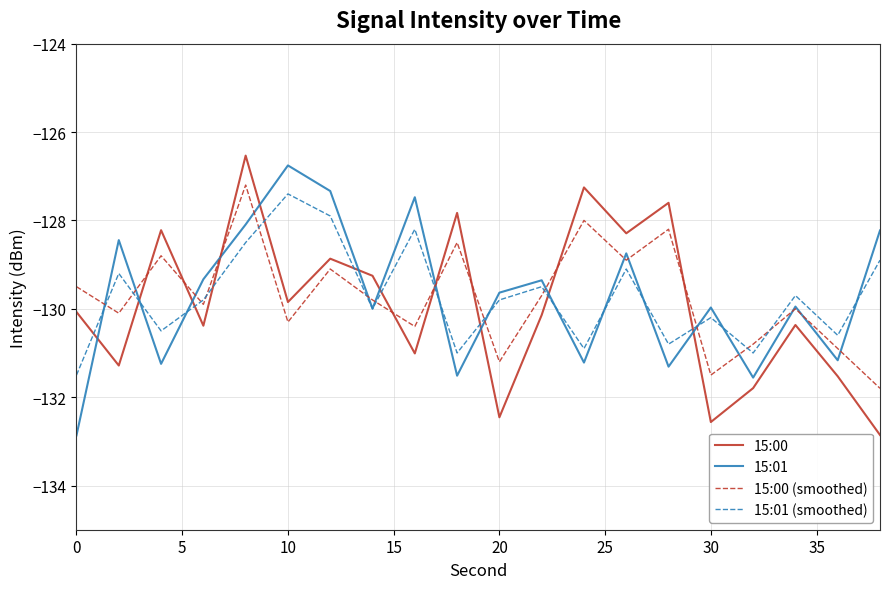

Count the number of categories in the chart.

20